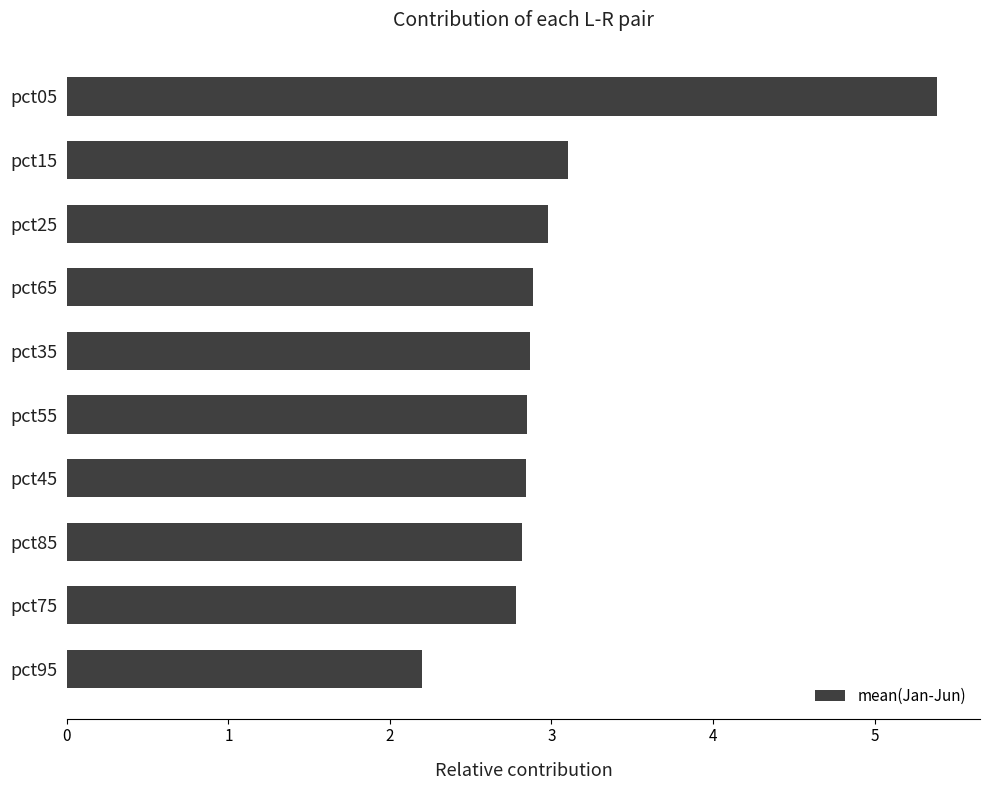

Does the chart contain stacked bars?

No